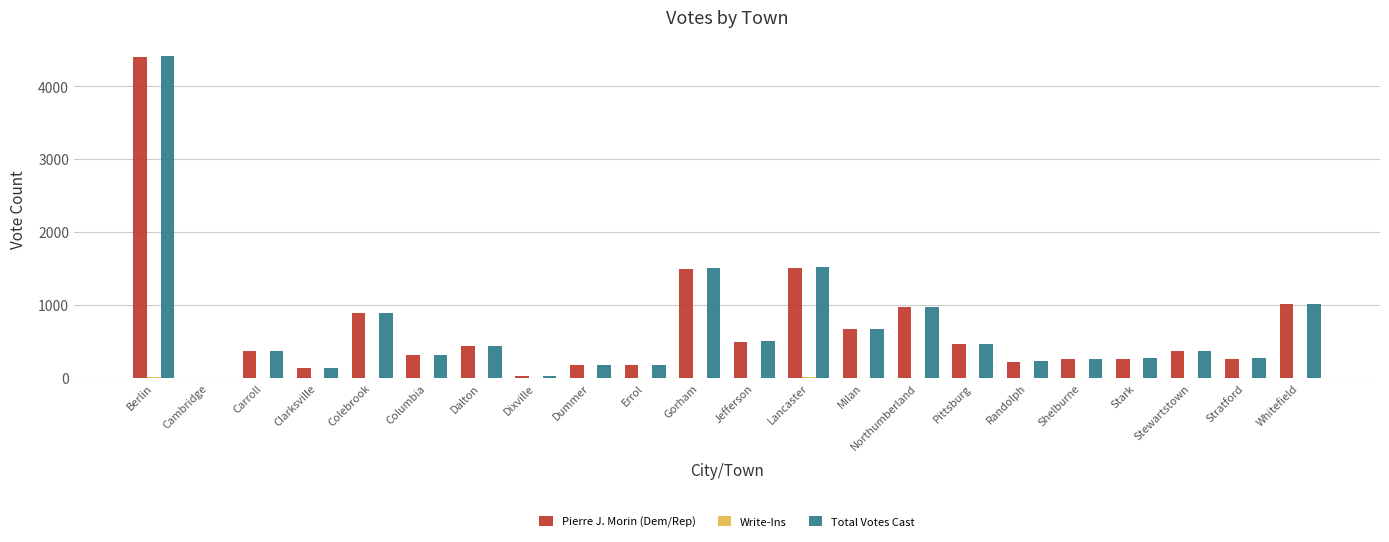

Between Stewartstown and Whitefield, which series saw the biggest shift?

Total Votes Cast